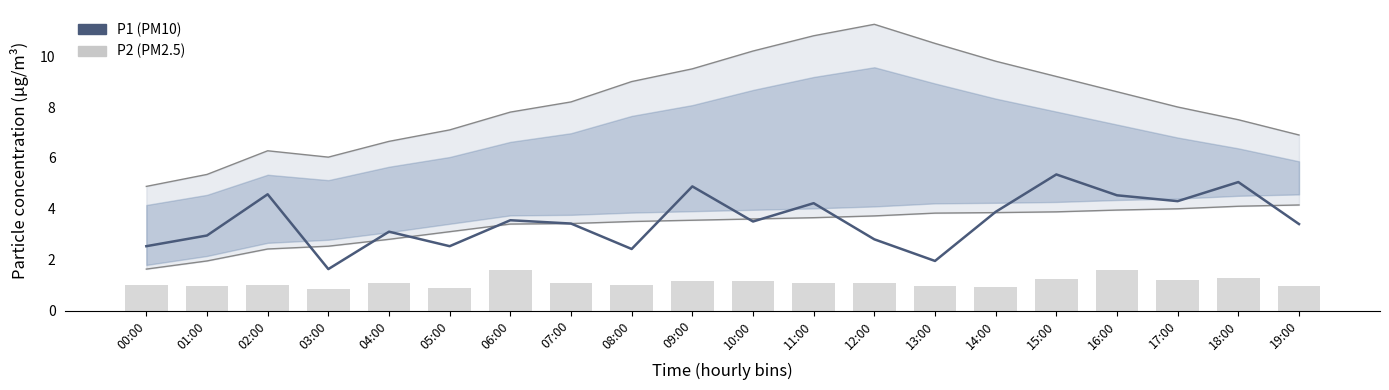

Reading right to left, what are all the values shown in this chart?

P1: 3.4	5.0	4.3	4.5	5.3	3.9	1.9	2.8	4.2	3.5	4.9	2.4	3.4	3.5	2.5	3.1	1.6	4.6	3.0	2.5
P2: 0.9	1.3	1.2	1.6	1.2	0.9	1.0	1.1	1.1	1.2	1.2	1.0	1.1	1.6	0.9	1.1	0.8	1.0	0.9	1.0